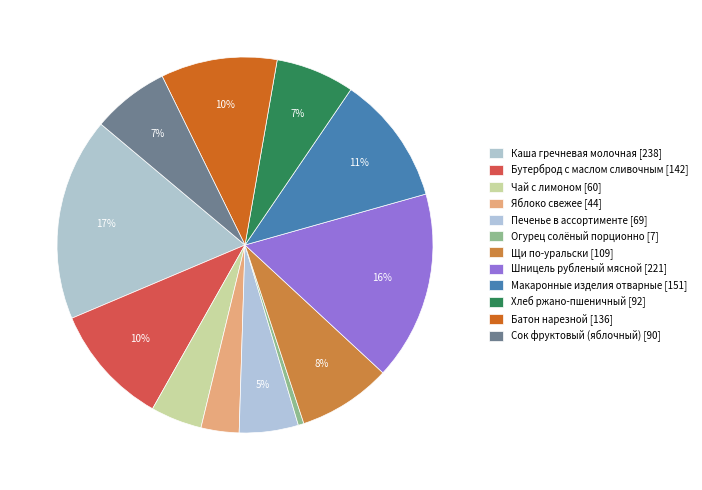

How many slices are in this pie chart?

12